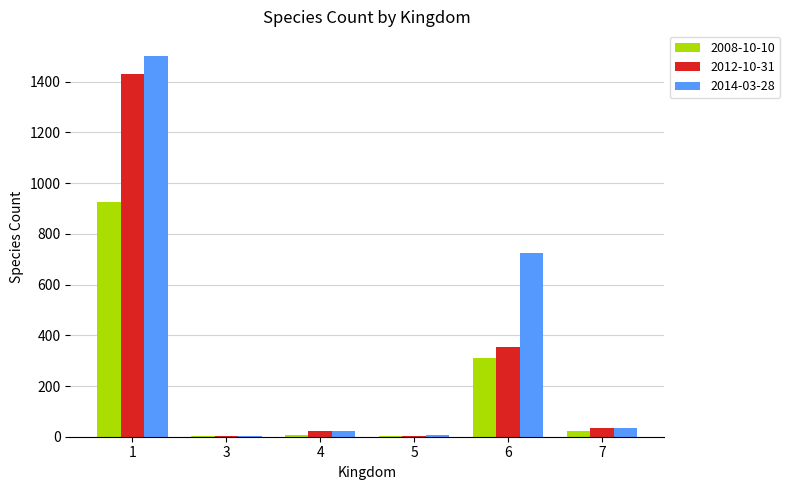

The value of 2014-03-28 at 7 is 34. True or false?

True